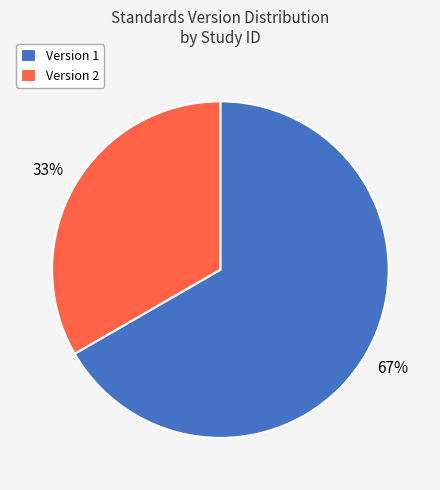

To the nearest percent, what is the combined percentage of Version 1 and Version 2?

100%